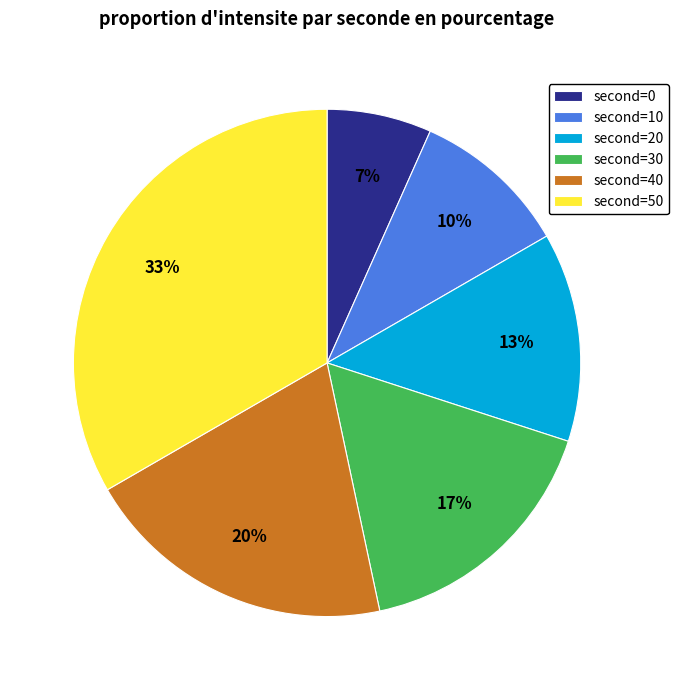

Rank the categories by value from lowest to highest.

second=0, second=10, second=20, second=30, second=40, second=50